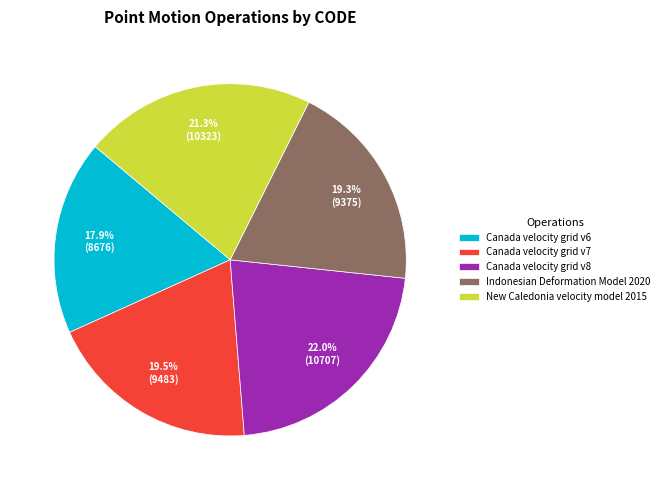

Approximately how many times larger is the value at Canada velocity grid v8 compared to Canada velocity grid v6?

1.2